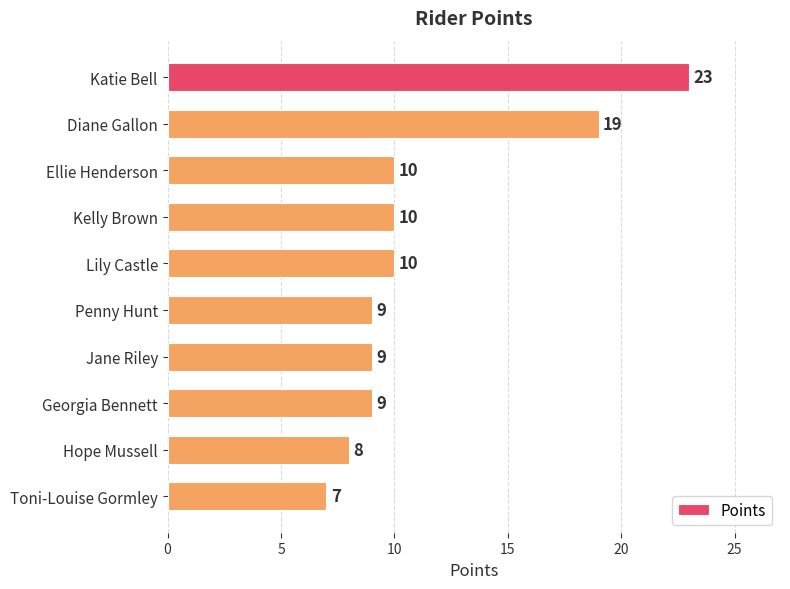

Does the chart contain any negative values?

No